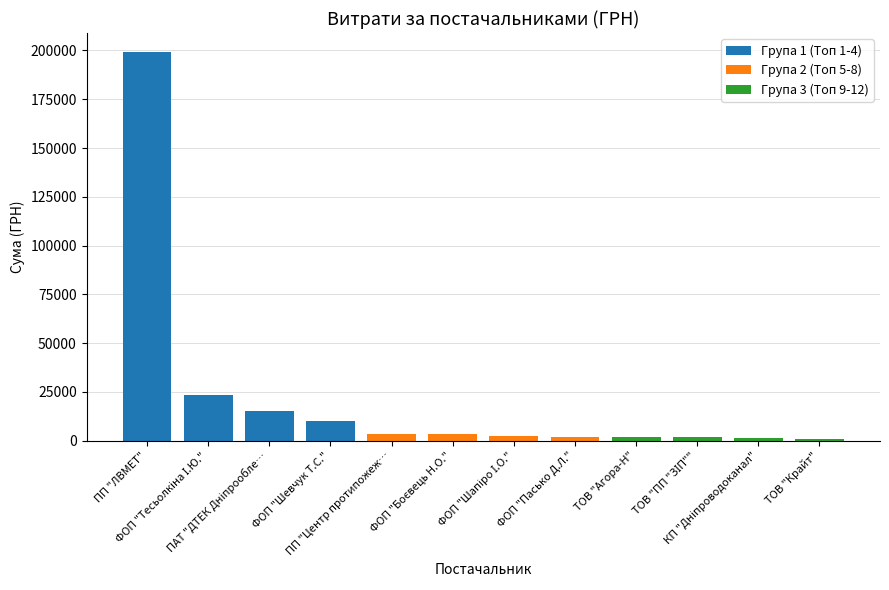

Between ПП "ЛВМЕТ" and ПАТ "ДТЕК Дніпрообле…, which is larger?

ПП "ЛВМЕТ"